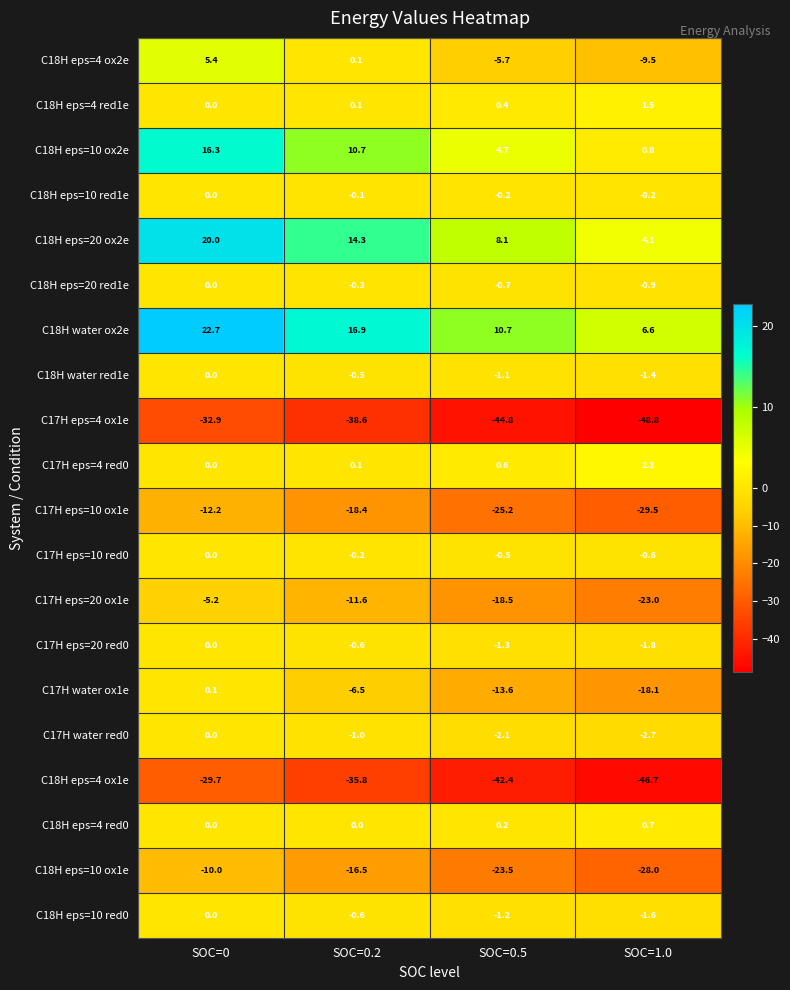

Which series has the widest spread of values?

C17H water ox1e